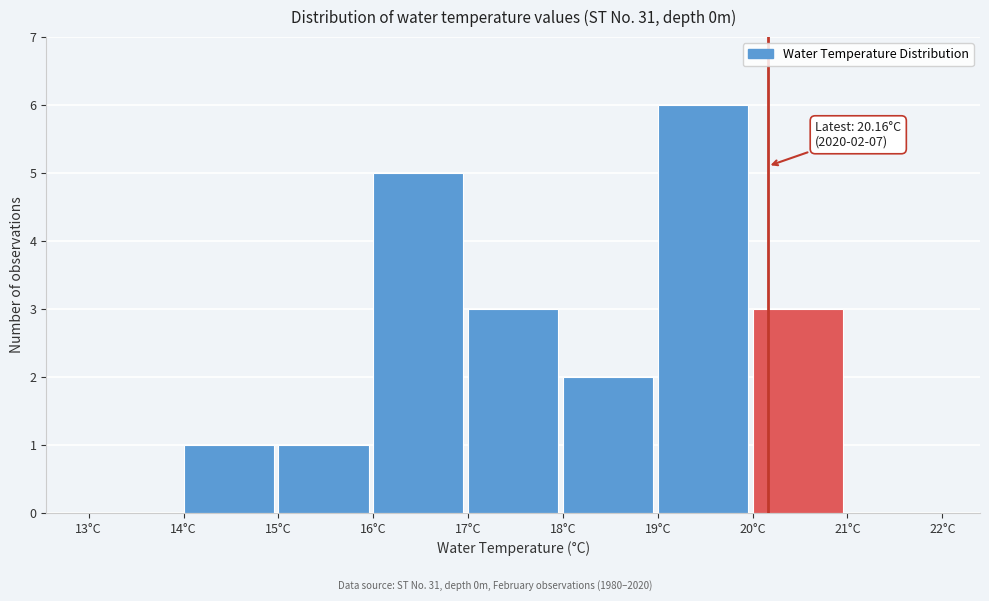

Over which range of the x-axis is the bar tallest?

19 to 20